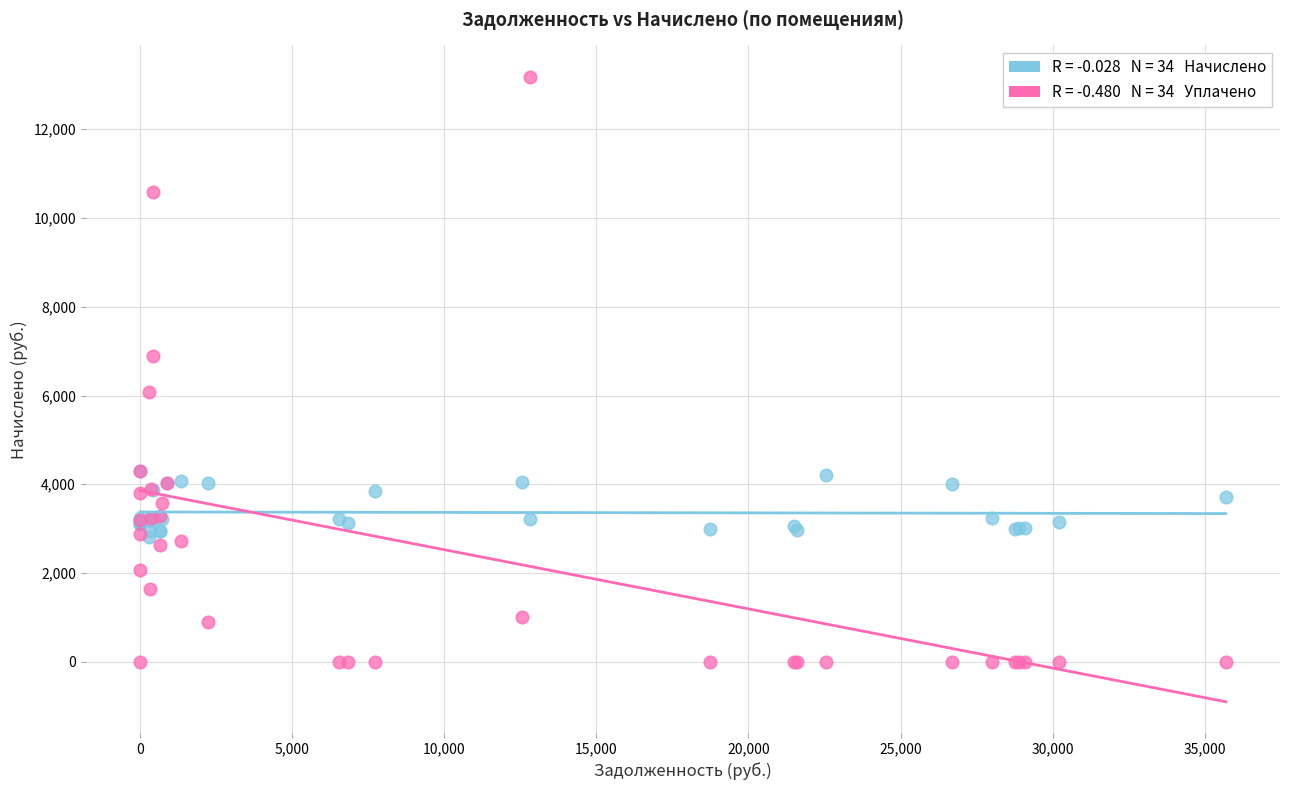

Across all series, what Y value is closest to 6593?

6899.2